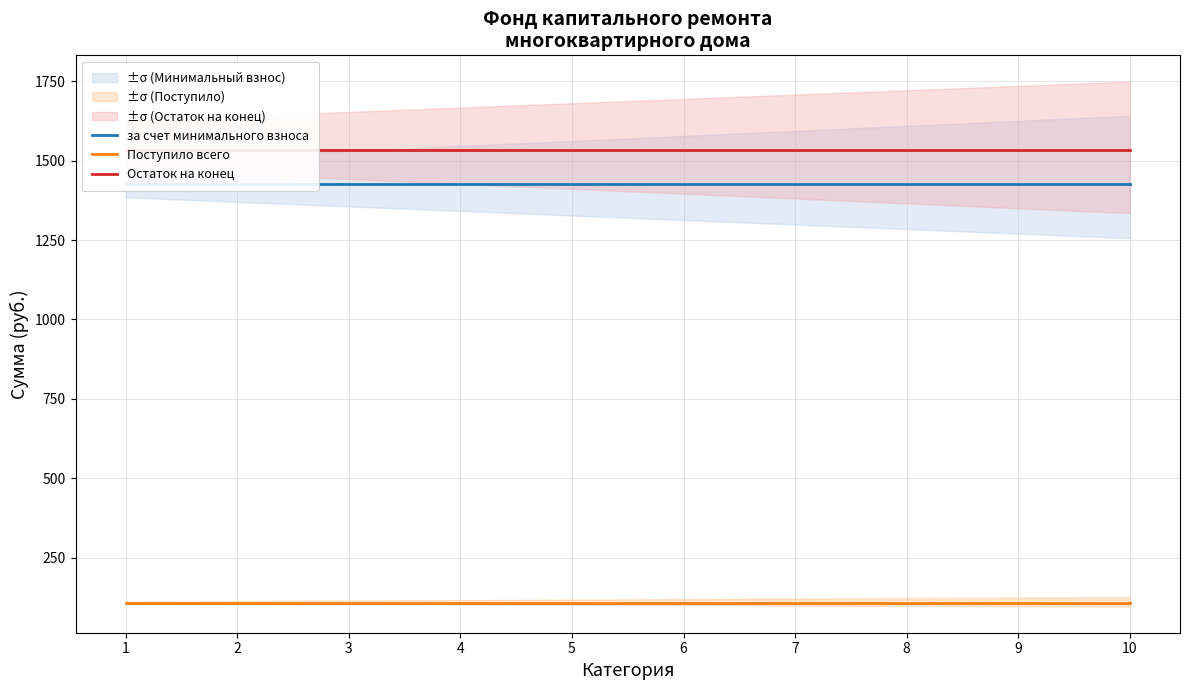

Which category has the highest value in the Поступило всего series?

1